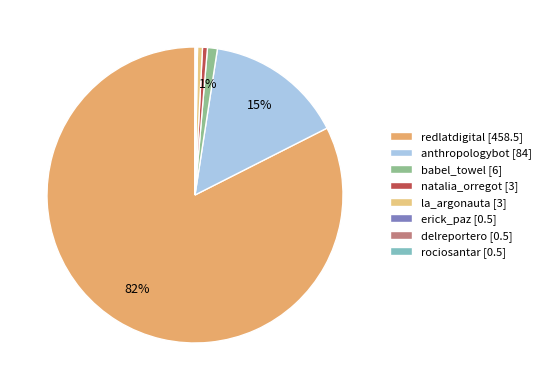

Which category has the smallest portion of the pie?

erick_paz